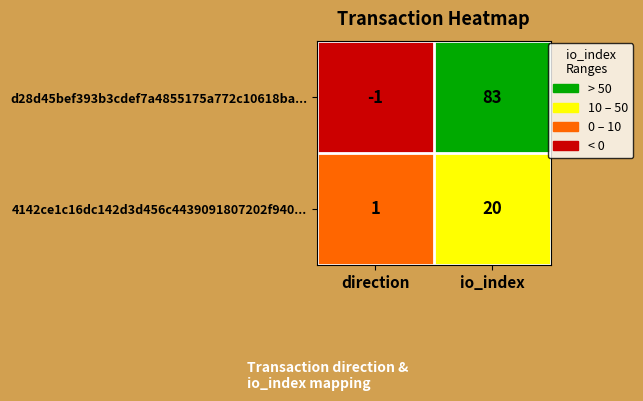

Which series has the widest spread of values?

d28d45bef393b3cdef7a4855175a772c10618ba...